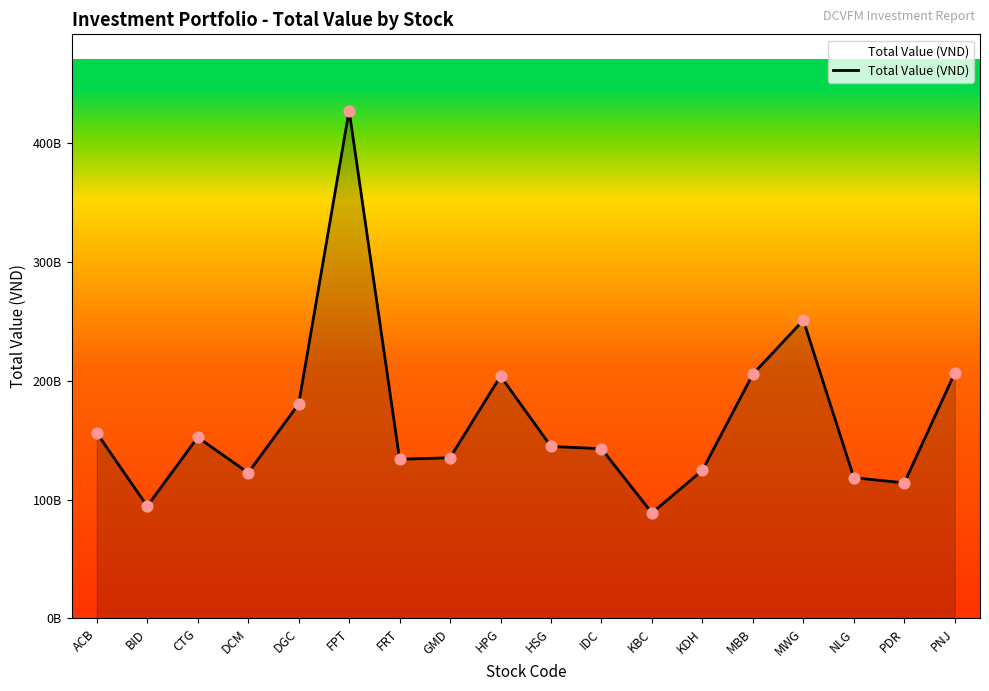

Does the chart have visible grid lines?

No